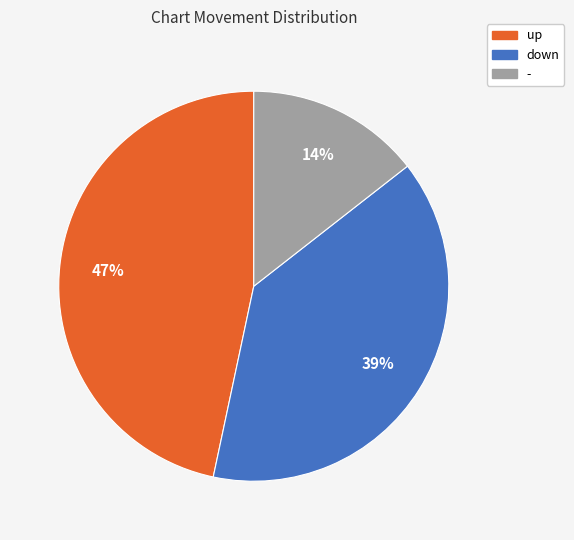

Rank the categories by value from lowest to highest.

-, down, up